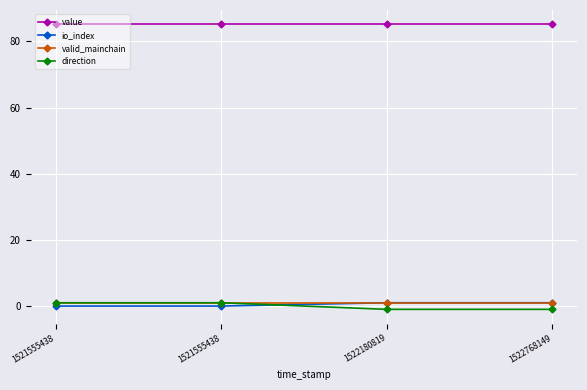

Does the chart have visible grid lines?

Yes